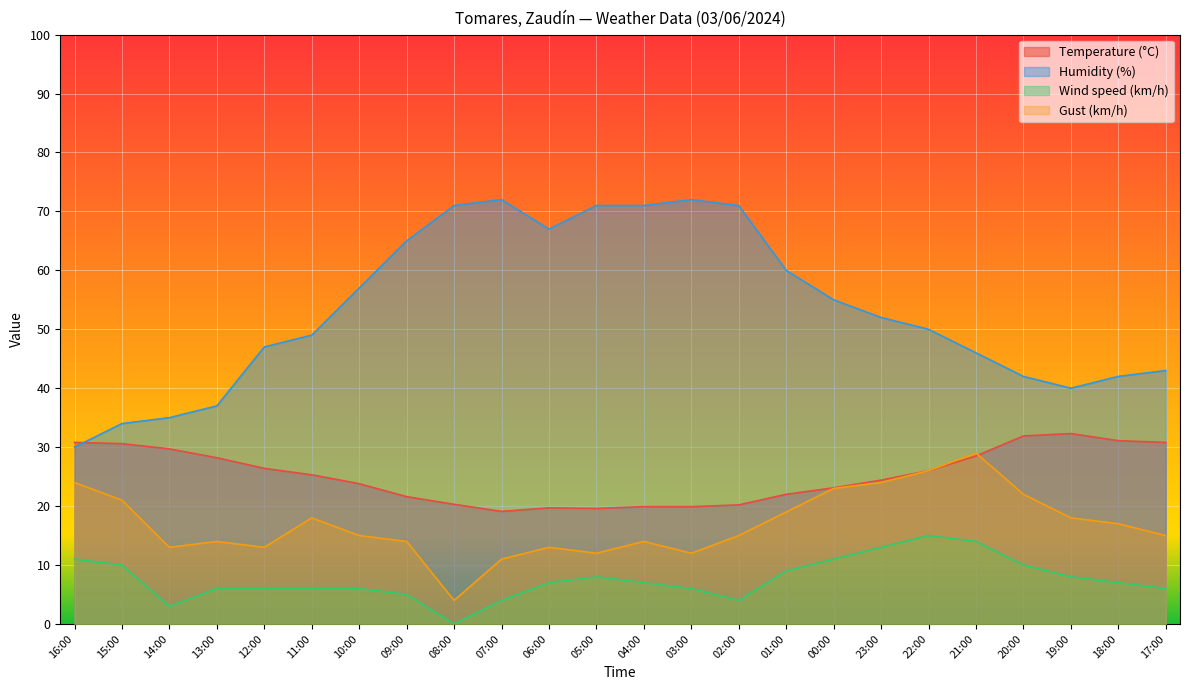

Rank the series at 10:00 from highest to lowest value.

Humidity (%), Temperature (°C), Gust (km/h), Wind speed (km/h)